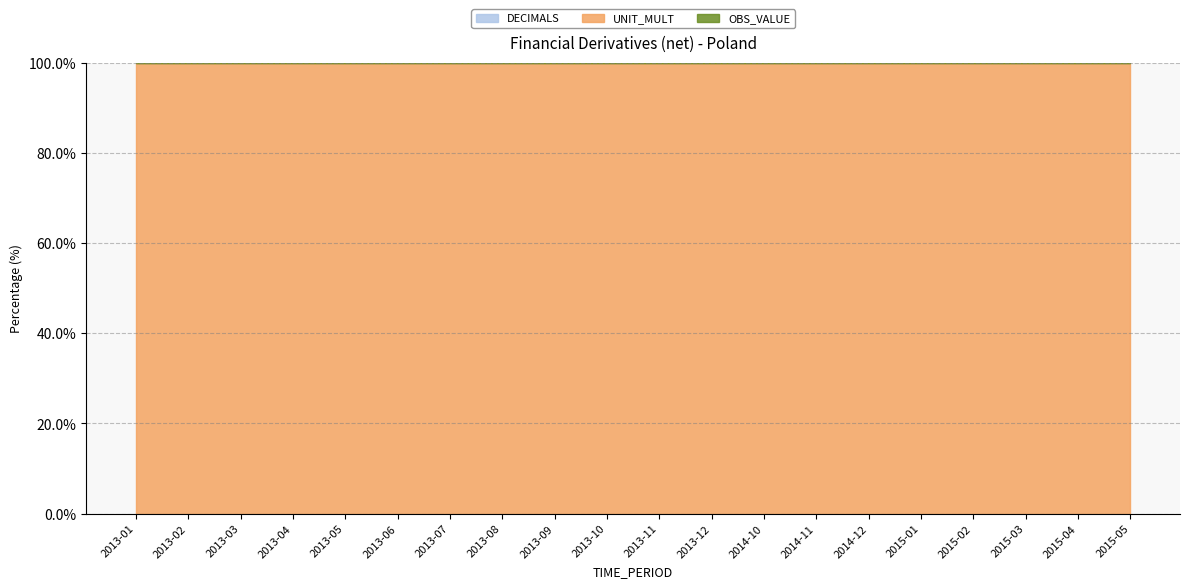

What is the label of the 6th point from the left?

2013-06